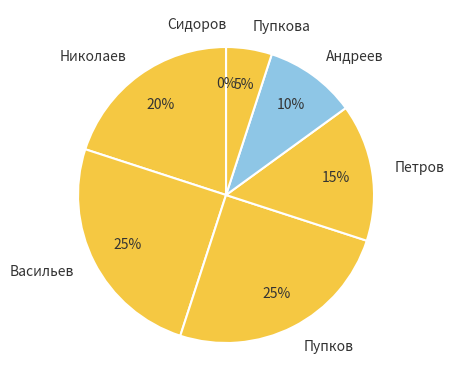

Is Андреев the majority of the pie?

No